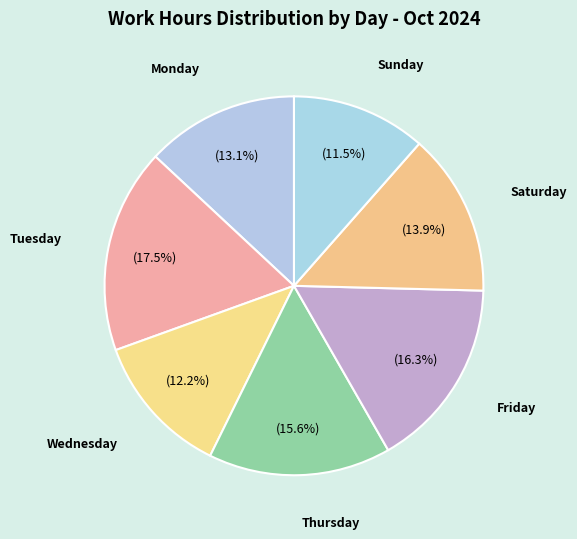

Between Sunday and Wednesday, which is larger?

Wednesday